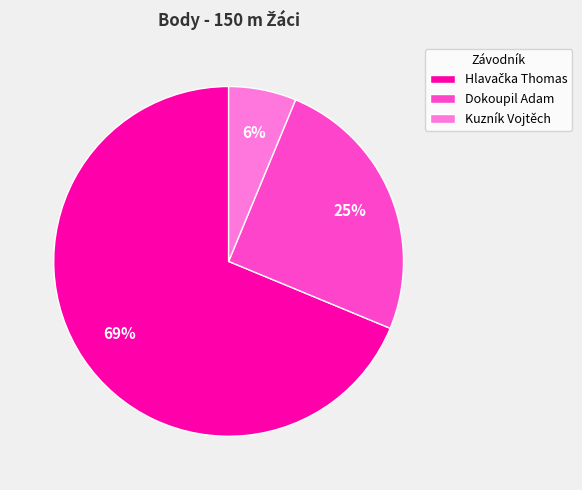

Is there a majority slice in this chart?

Yes